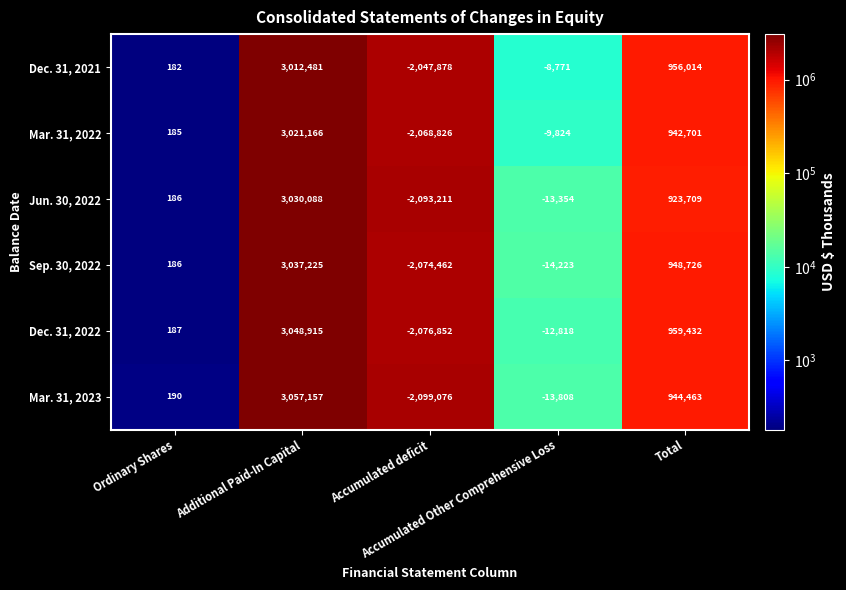

Which series has the largest total across all categories?

Dec. 31, 2022